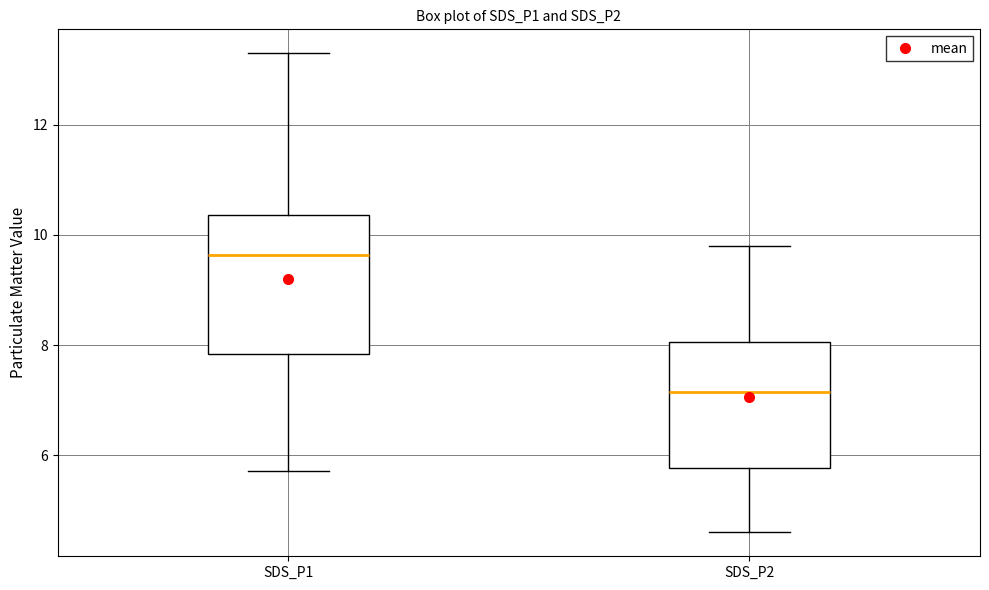

Reading left to right, transcribe this box plot: for each box, give where its median line is, the range the box spans, and where its two whiskers end, as read against the y-axis. The values are not printed on the chart, so give them approximately, as read against the axis.

SDS_P1: median 9.6, box 7.8 to 10.4, whiskers 5.8 to 13.4
SDS_P2: median 7.2, box 5.8 to 8.0, whiskers 4.6 to 9.8